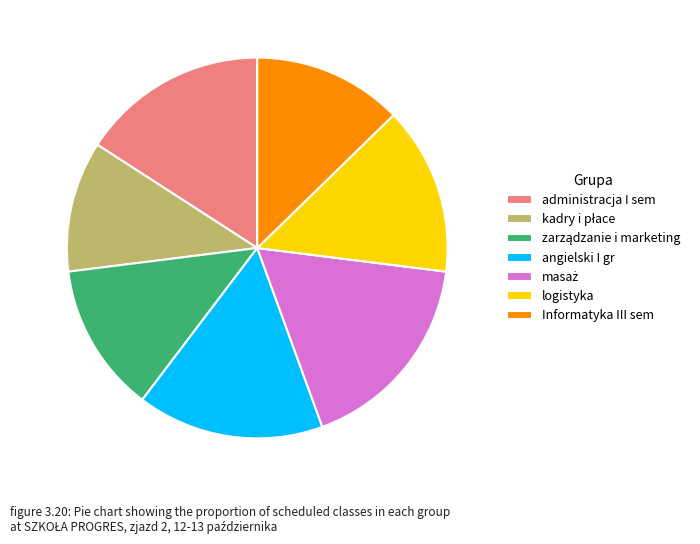

Is it true that administracja I sem is 23% of the pie?

False